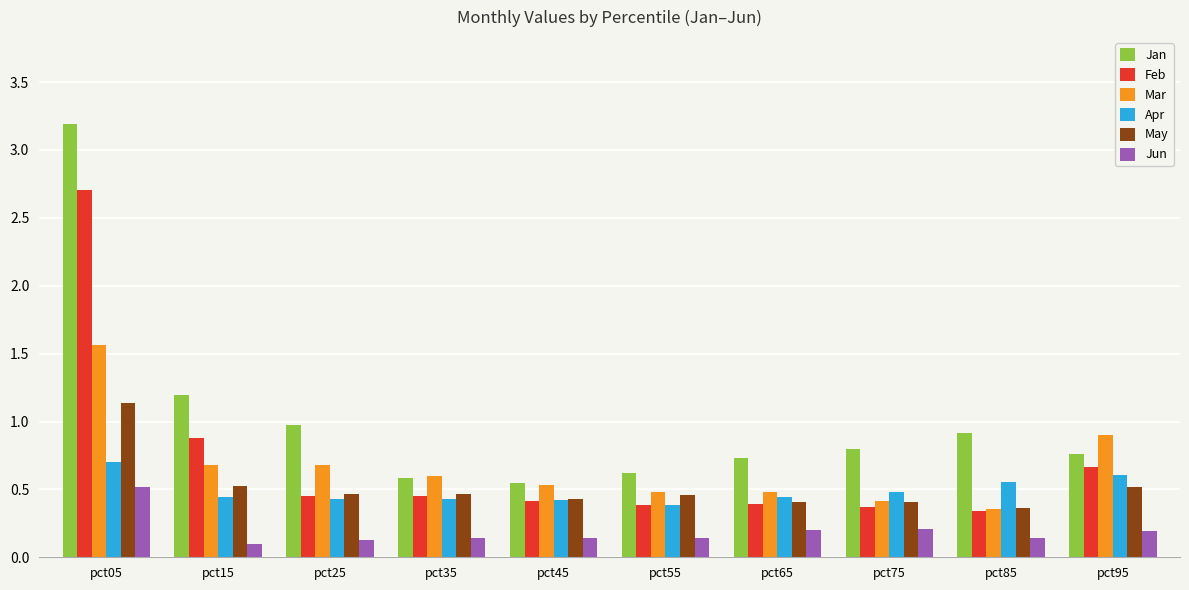

What is the greatest value displayed?

3.2